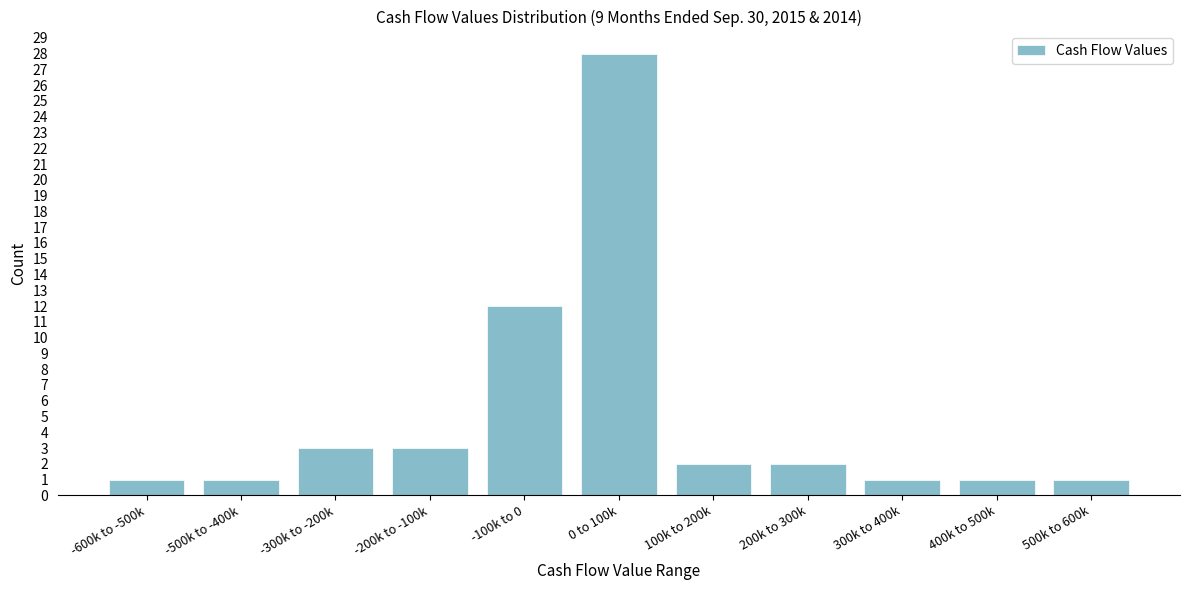

Reading left to right, list all the values displayed in this chart.

-600k to -500k=1	-500k to -400k=1	-300k to -200k=3	-200k to -100k=3	-100k to 0=12	0 to 100k=28	100k to 200k=2	200k to 300k=2	300k to 400k=1	400k to 500k=1	500k to 600k=1